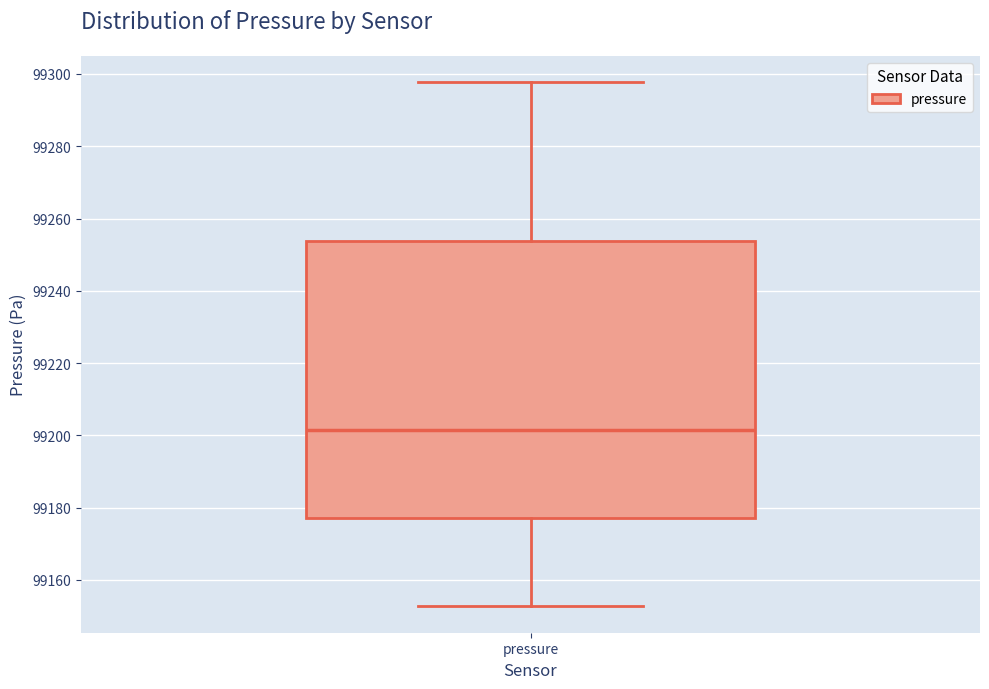

Read this box plot against the y-axis: the position of the median line, the range covered by the box, and the ends of both whiskers. The values are not printed on the chart, so give them approximately, as read against the axis.

median 99202, box 99178 to 99254, whiskers 99152 to 99298